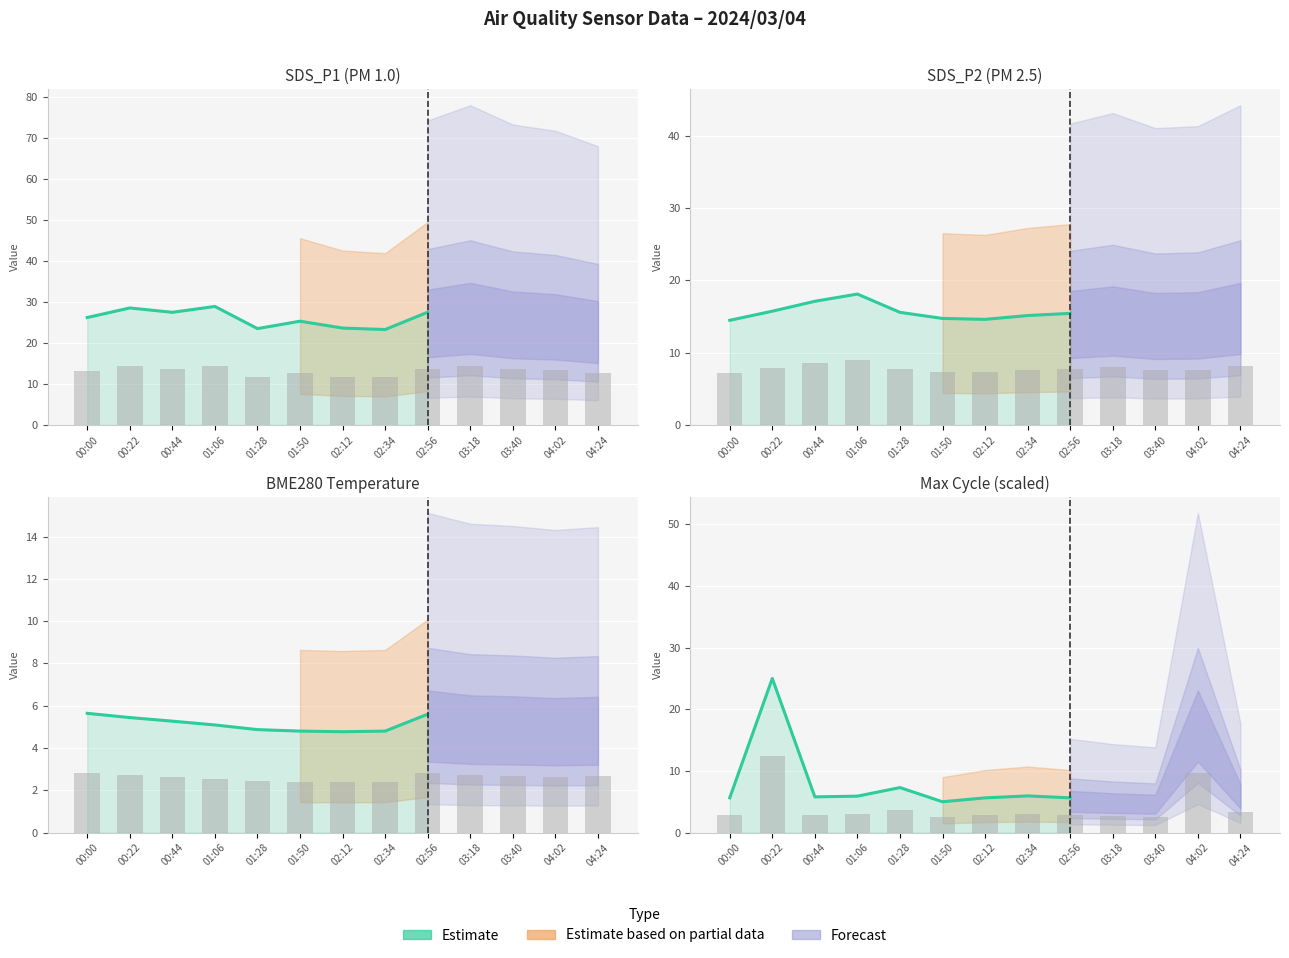

True or false: the data shows 40.1 at 00:22.

False